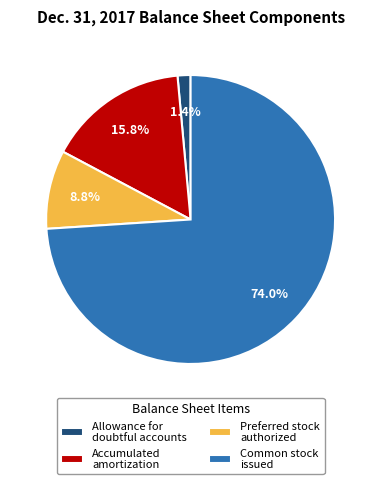

Count the number of slices in the pie.

4